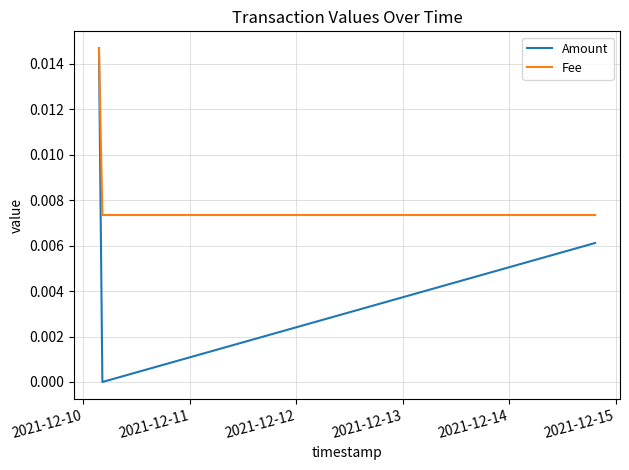

How many categories are shown in the chart?

3